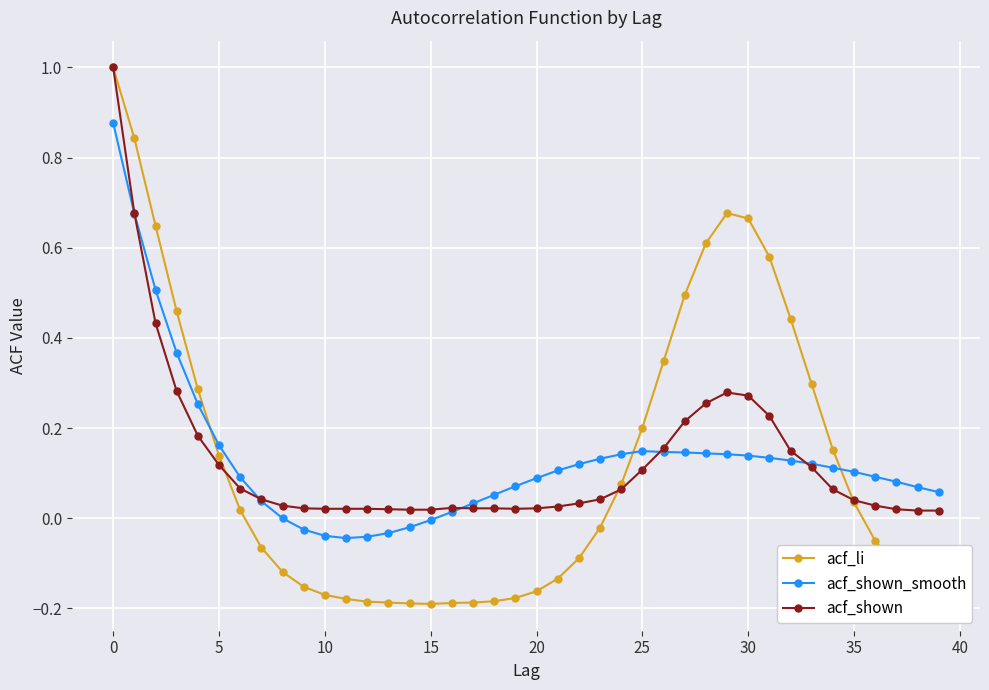

Which series has the largest range (max minus min)?

acf_li